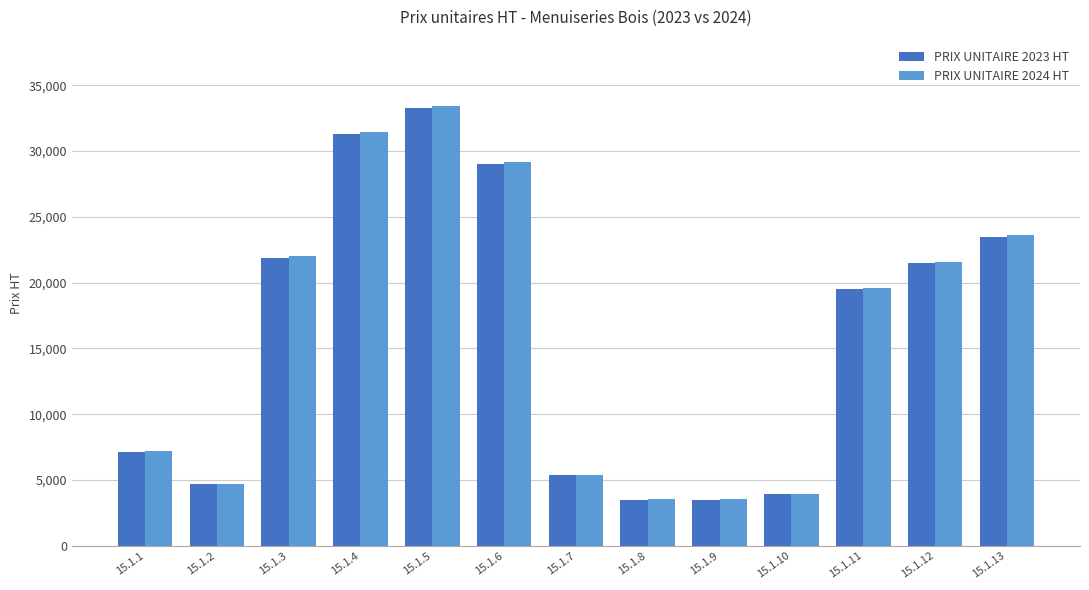

Reading left to right, list all the values displayed in this chart.

PRIX UNITAIRE 2023 HT: 7150	4700	21900	31300	33300	29000	5340	3500	3500	3900	19500	21500	23500
PRIX UNITAIRE 2024 HT: 7181	4720	21994	31435	33443	29125	5363	3515	3515	3917	19584	21592	23601